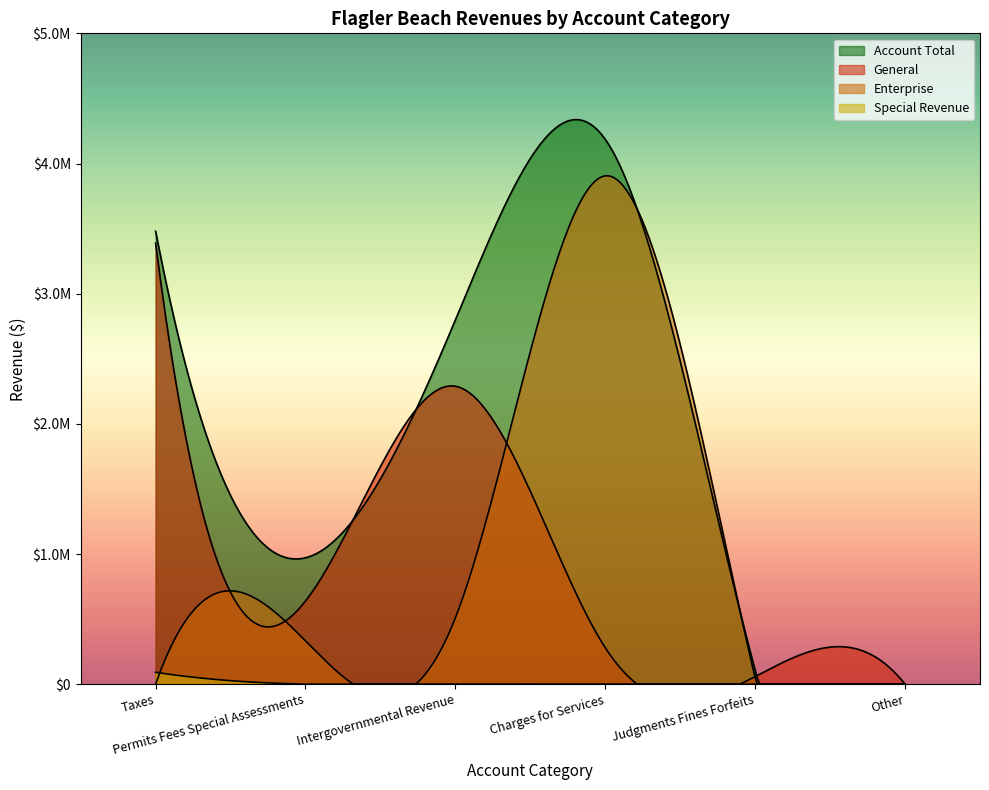

Does the chart display data point markers on the line(s)?

No